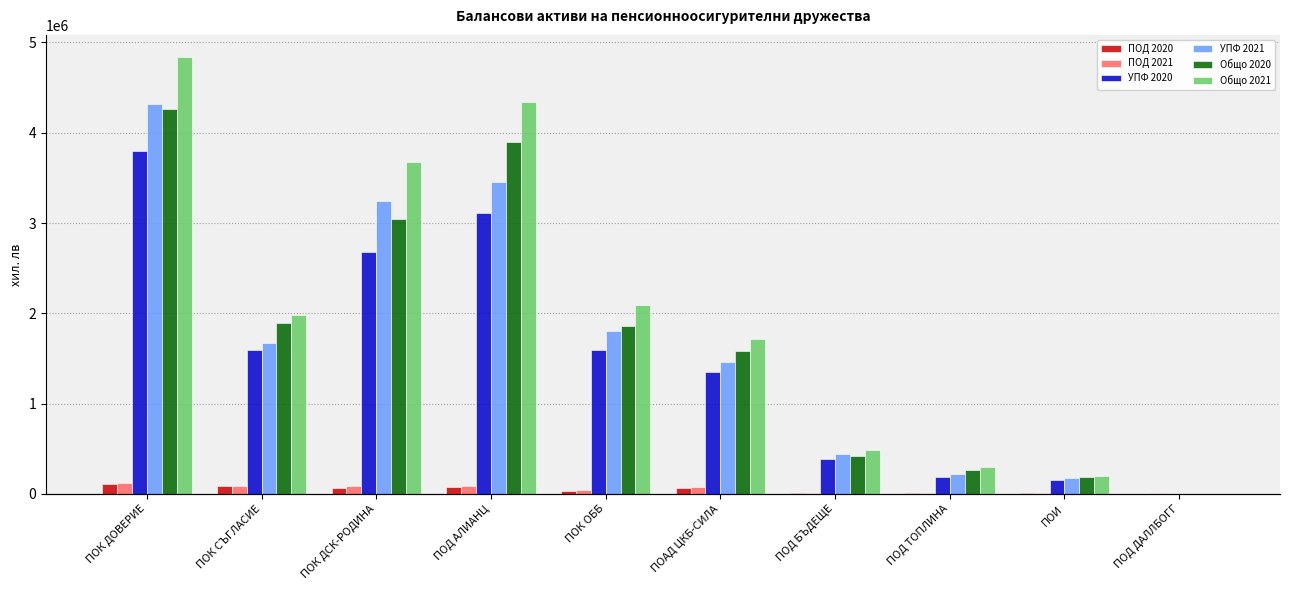

Which has a higher value, ПОК ДОВЕРИЕ or ПОК СЪГЛАСИЕ?

ПОК ДОВЕРИЕ